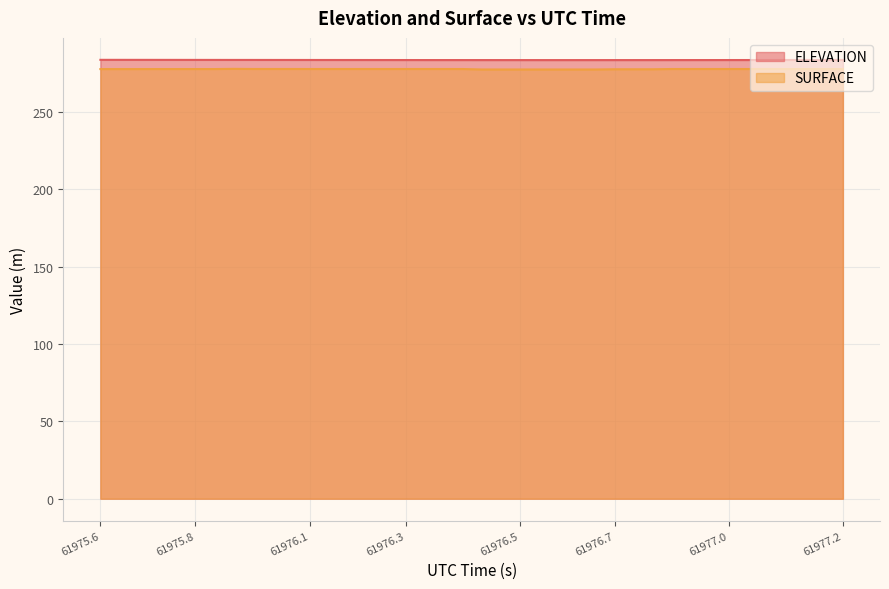

Which series has the largest total across all categories?

ELEVATION